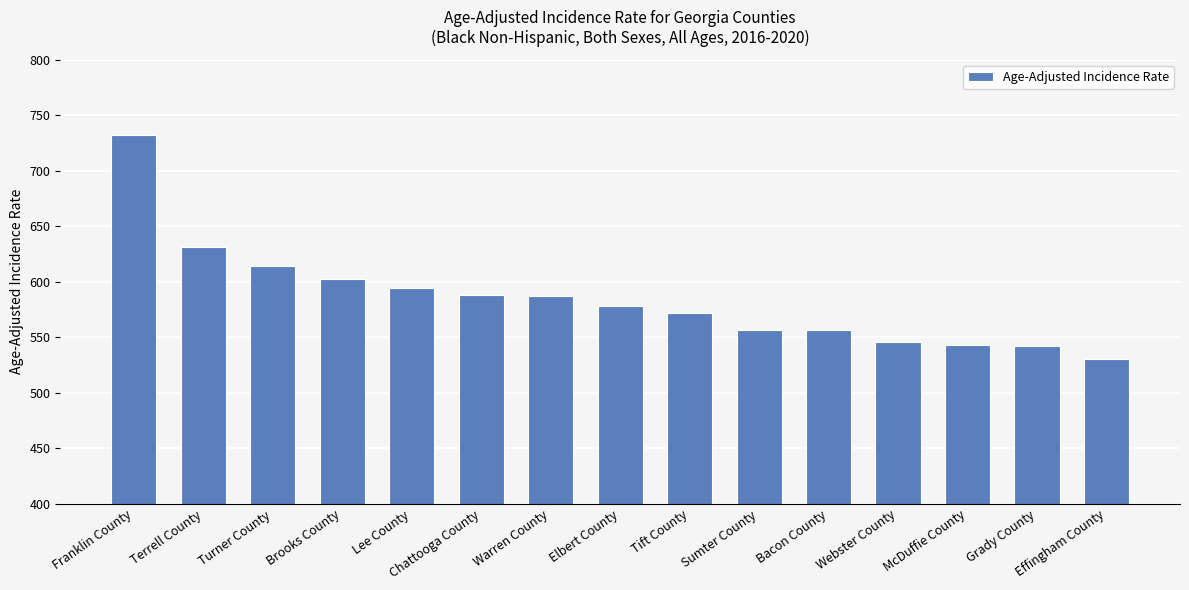

The chart shows a value of 766.2 at Elbert County. True or false?

False